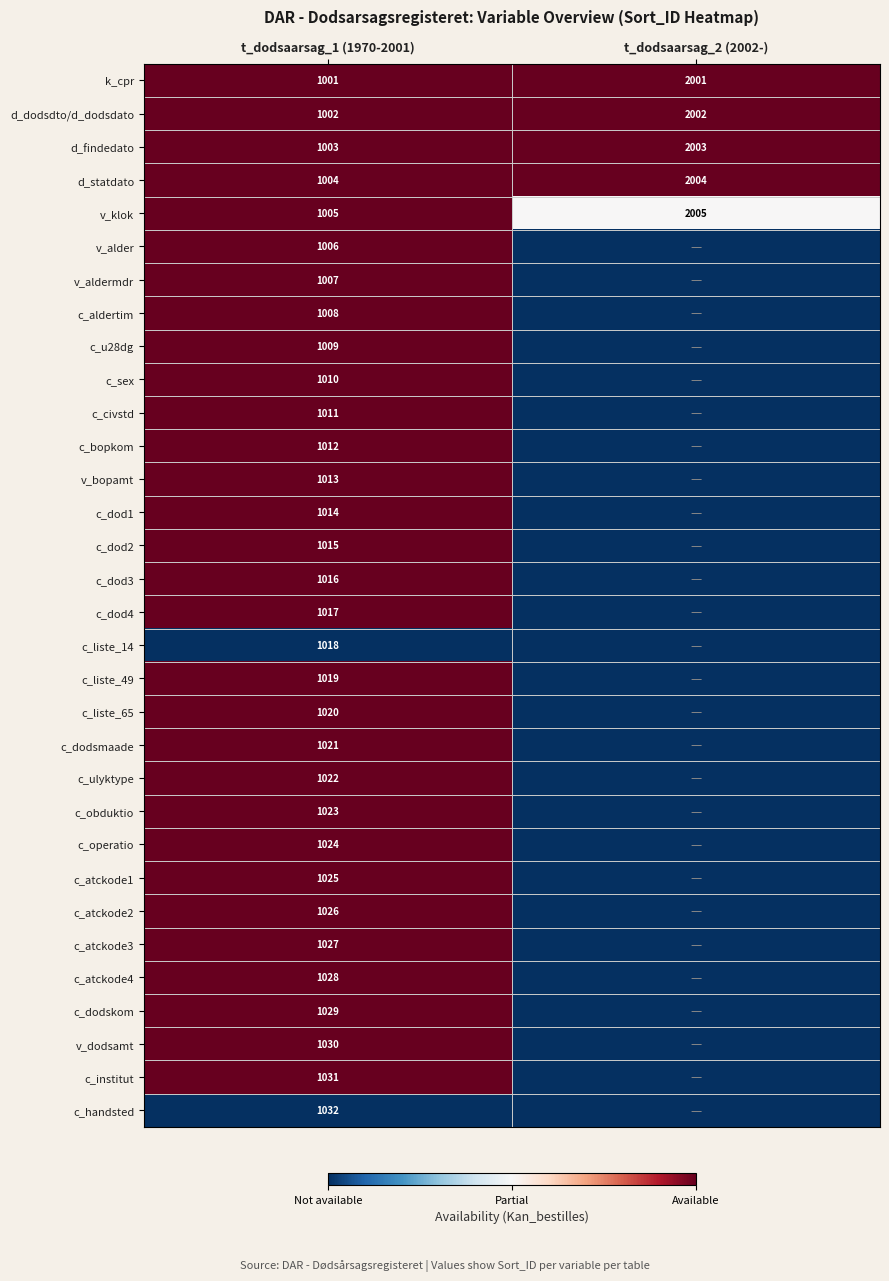

The value of c_dod1 at t_dodsaarsag_1 (1970-2001) is 1014. True or false?

True